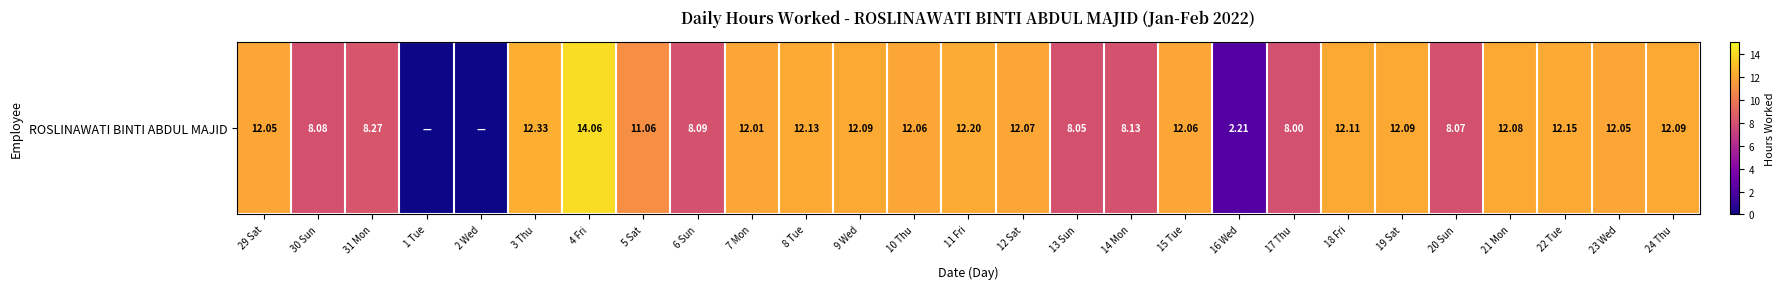

Is it true that the value at 11 Fri is 12.2?

True